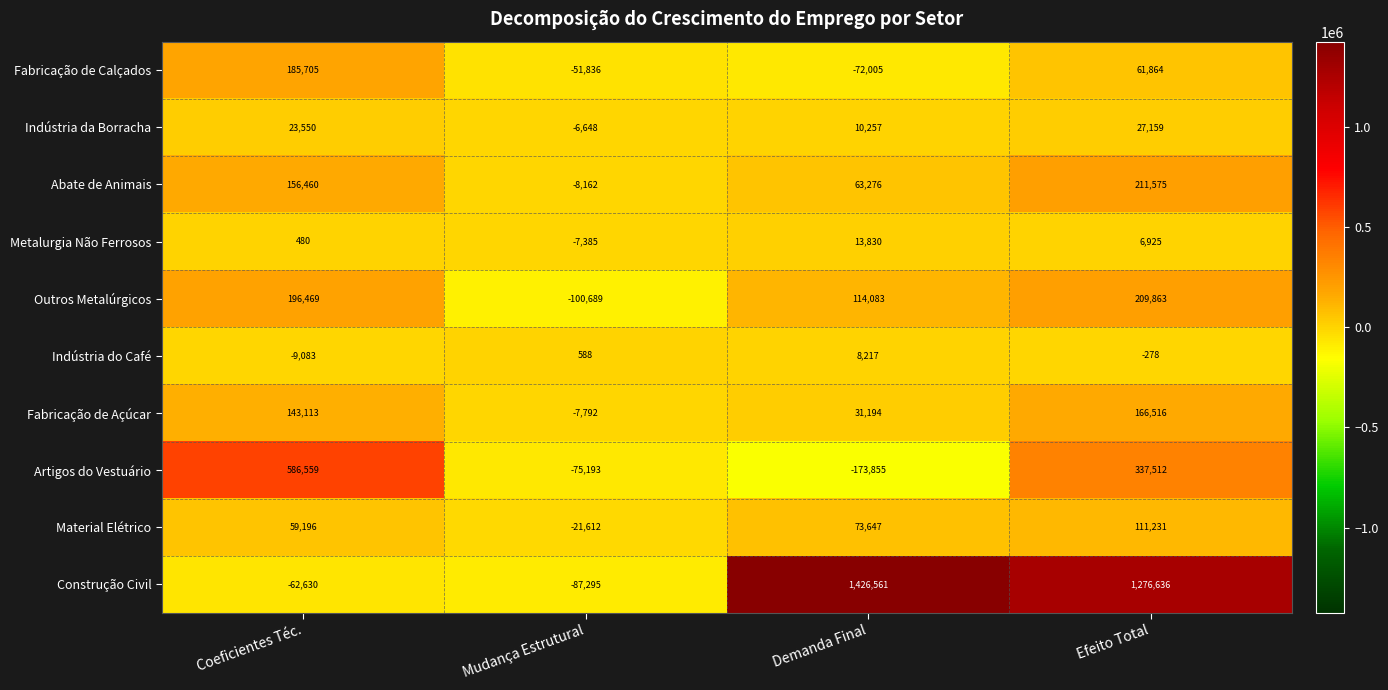

Is it true that Metalurgia Não Ferrosos equals -3669 at Mudança Estrutural?

False